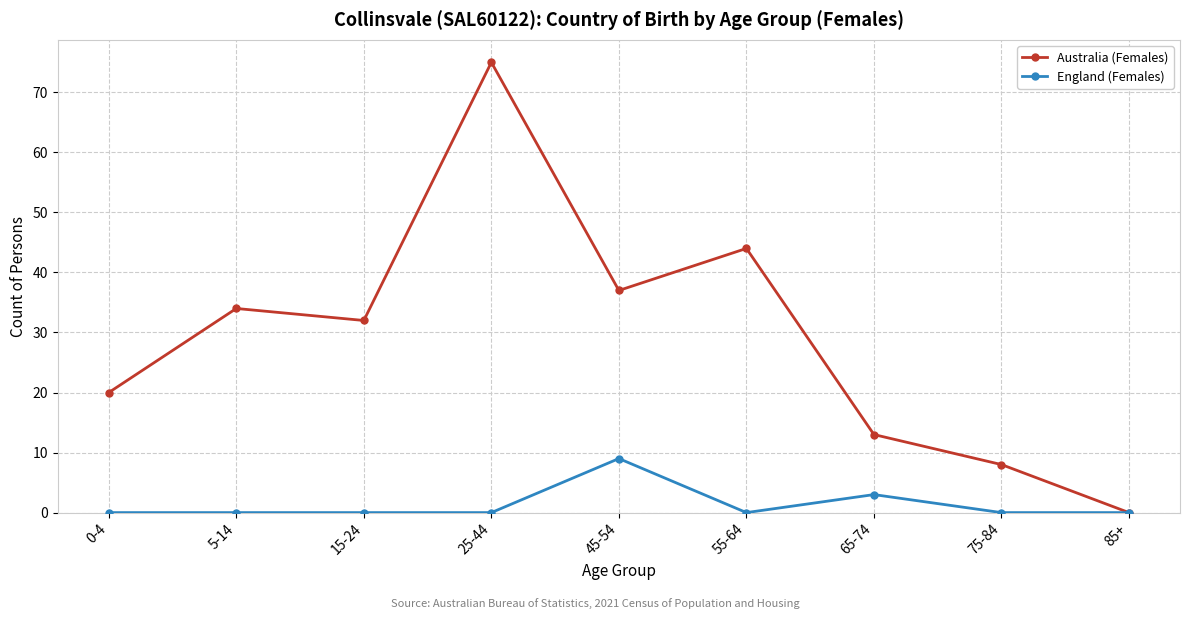

What is the maximum value for England (Females)?

9